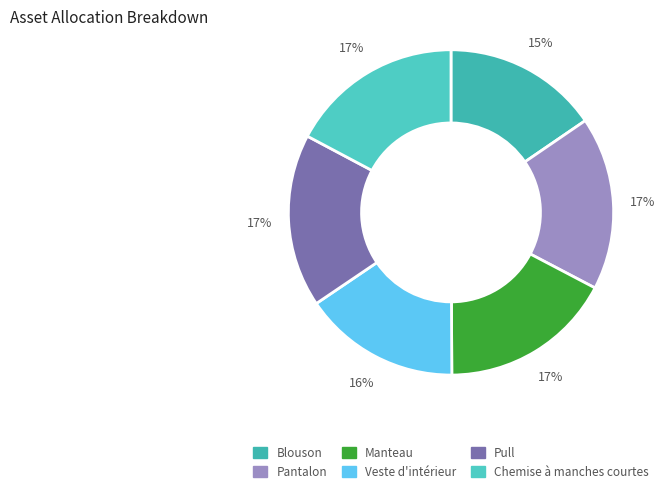

What percentage is the Veste d'intérieur slice, to the nearest percent?

16%